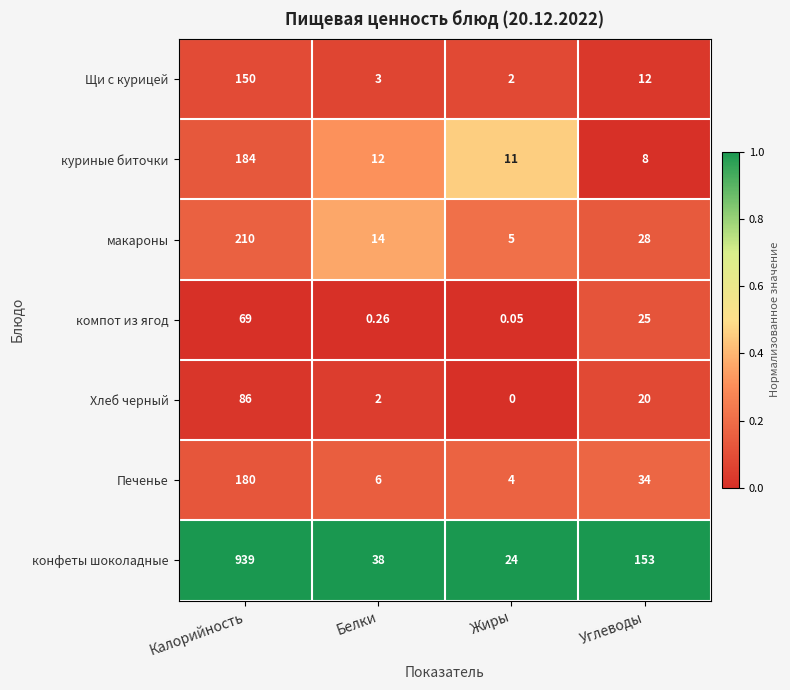

Where does the конфеты шоколадные series first go above 153?

Калорийность